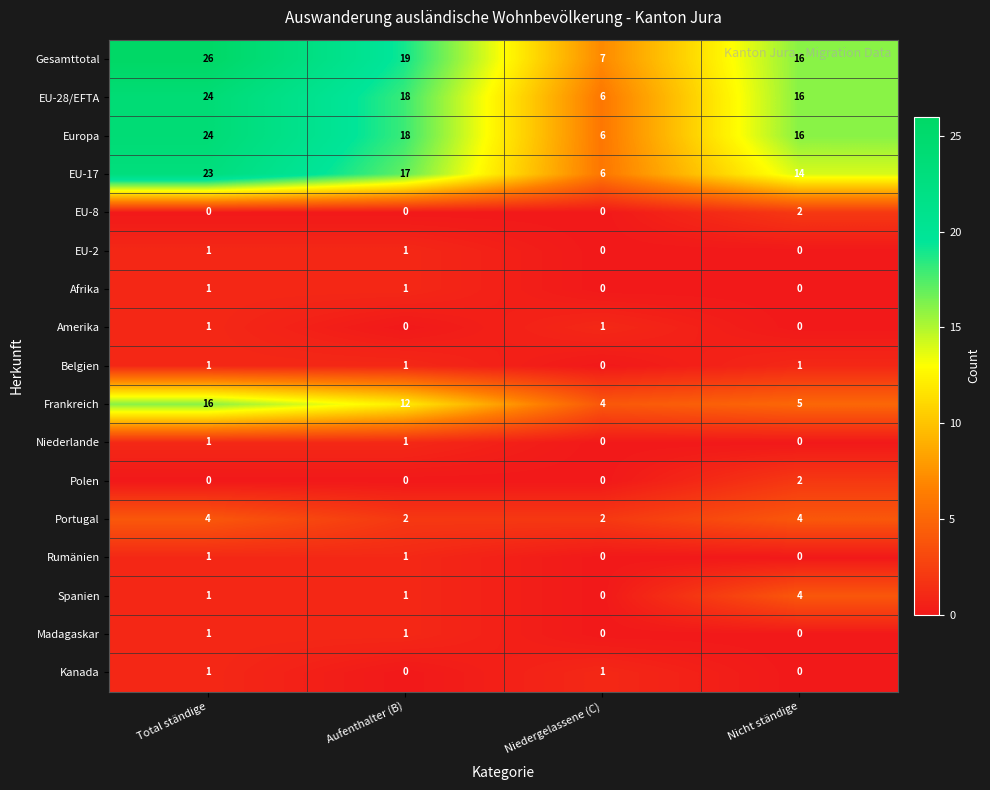

True or false: Madagaskar has a value of 1 at Total ständige.

True